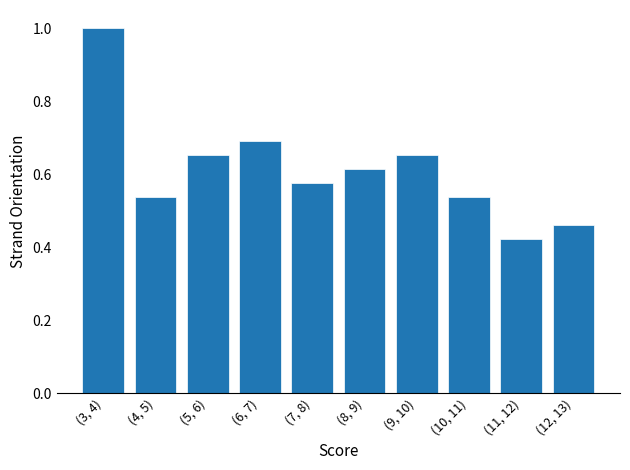

What is the label of the 3rd bar from the left?

(5, 6)